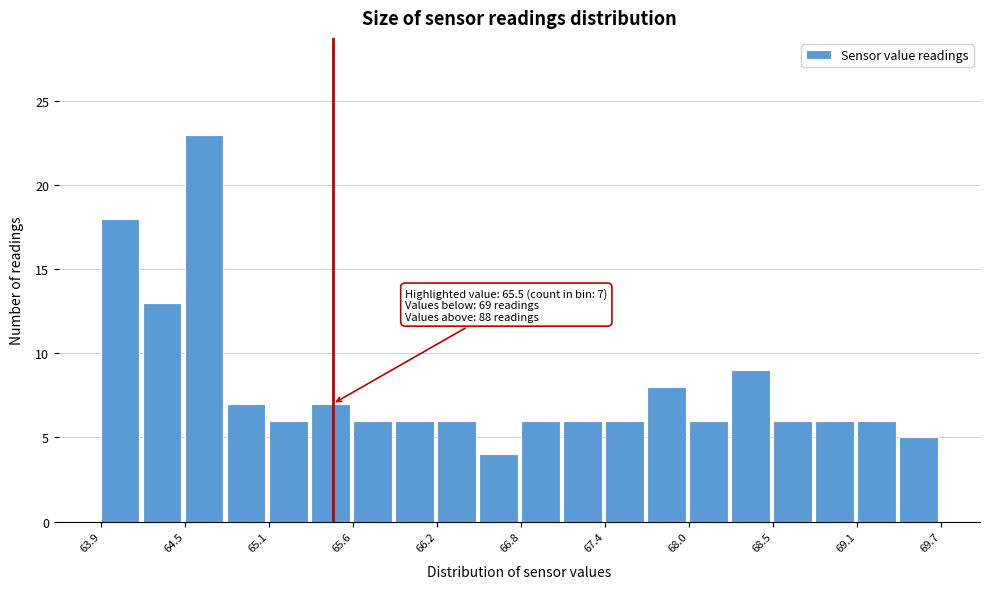

Around what value on the x-axis is the tallest bar? Give the approximate position of its centre, as read against the axis.

64.6